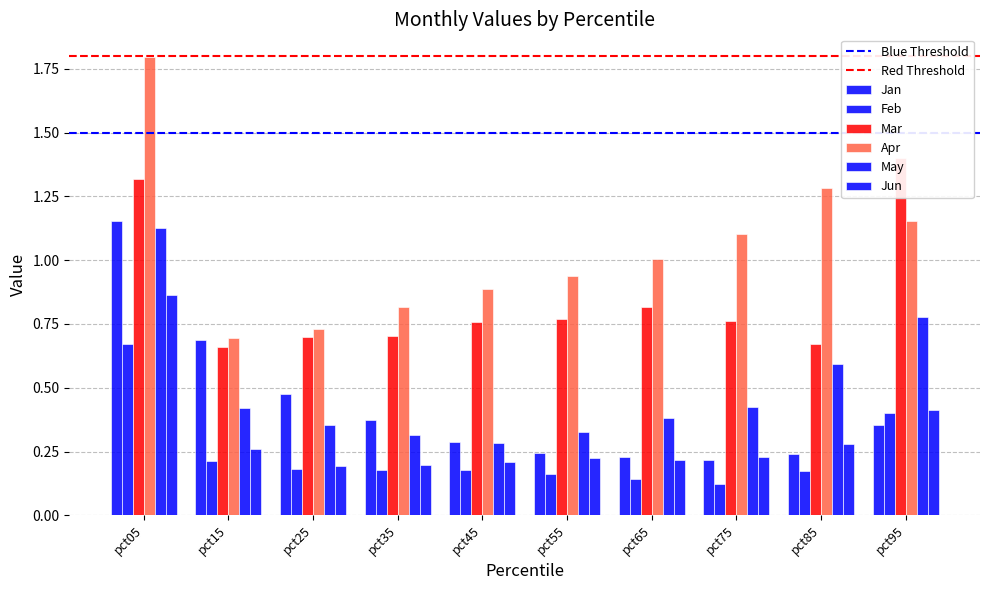

What are all the series names shown in the legend?

Jan, Feb, Mar, Apr, May, Jun